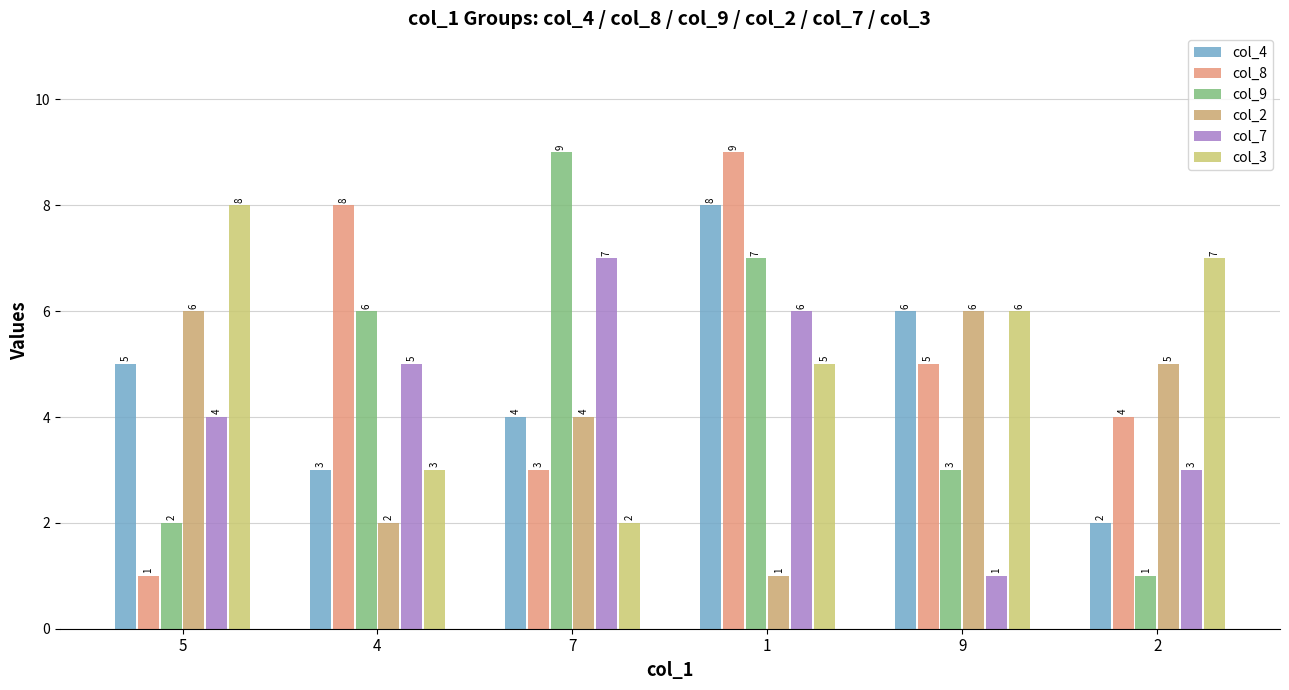

Count the number of categories in the chart.

6